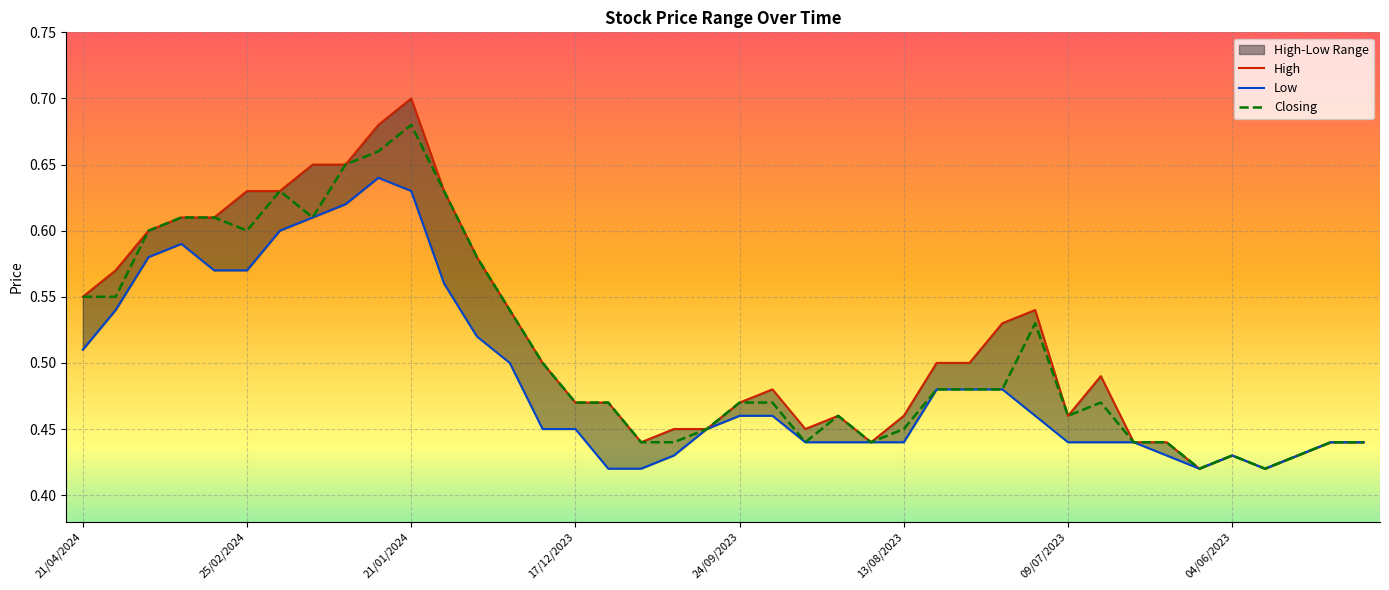

How many lines are shown in the chart?

3